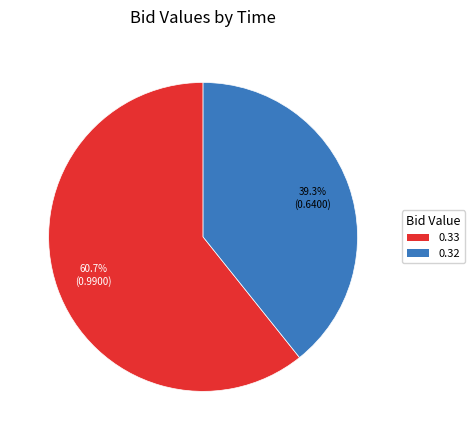

Is there a majority slice in this chart?

Yes